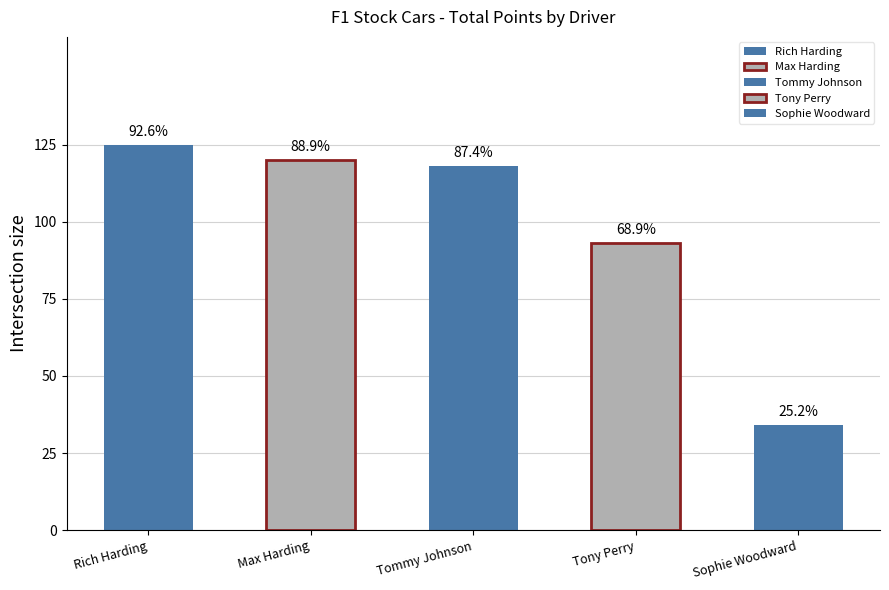

Reading left to right, what are all the values shown in this chart?

Rich Harding: 2023-03-06=42	2023-03-13=0	2023-03-20=41	2023-03-27=42	Total=125
Max Harding: 2023-03-06=42	2023-03-13=42	2023-03-20=36	2023-03-27=0	Total=120
Tommy Johnson: 2023-03-06=0	2023-03-13=39	2023-03-20=38	2023-03-27=41	Total=118
Tony Perry: 2023-03-06=33	2023-03-13=26	2023-03-20=24	2023-03-27=34	Total=93
Sophie Woodward: 2023-03-06=0	2023-03-13=34	2023-03-20=0	2023-03-27=0	Total=34